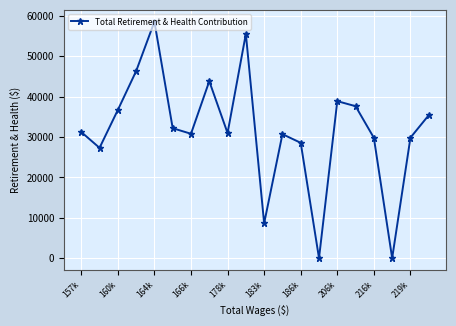

How many lines are shown in the chart?

1